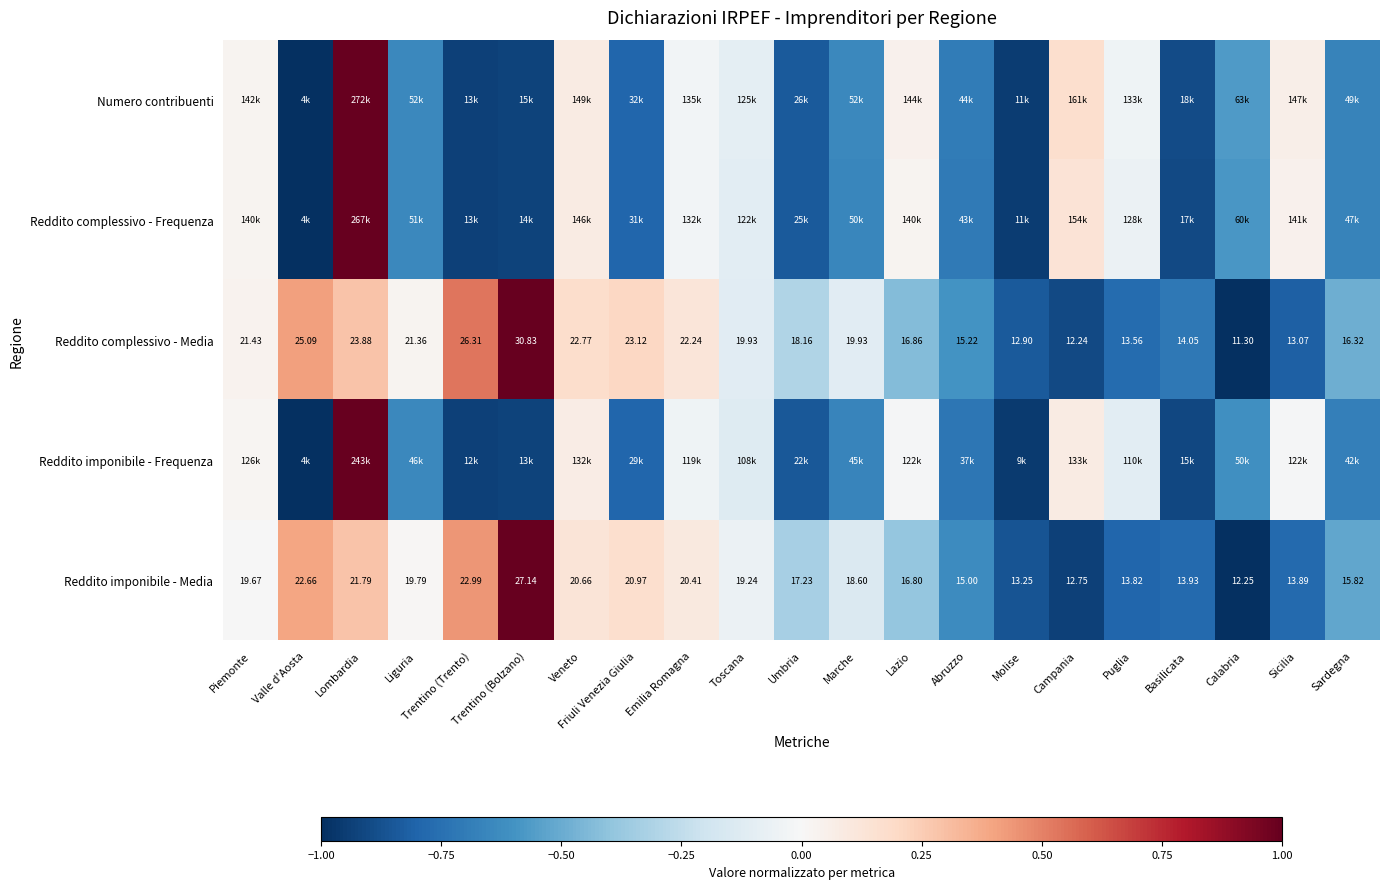

The value of Reddito imponibile - Media at Umbria is -0.2. True or false?

False